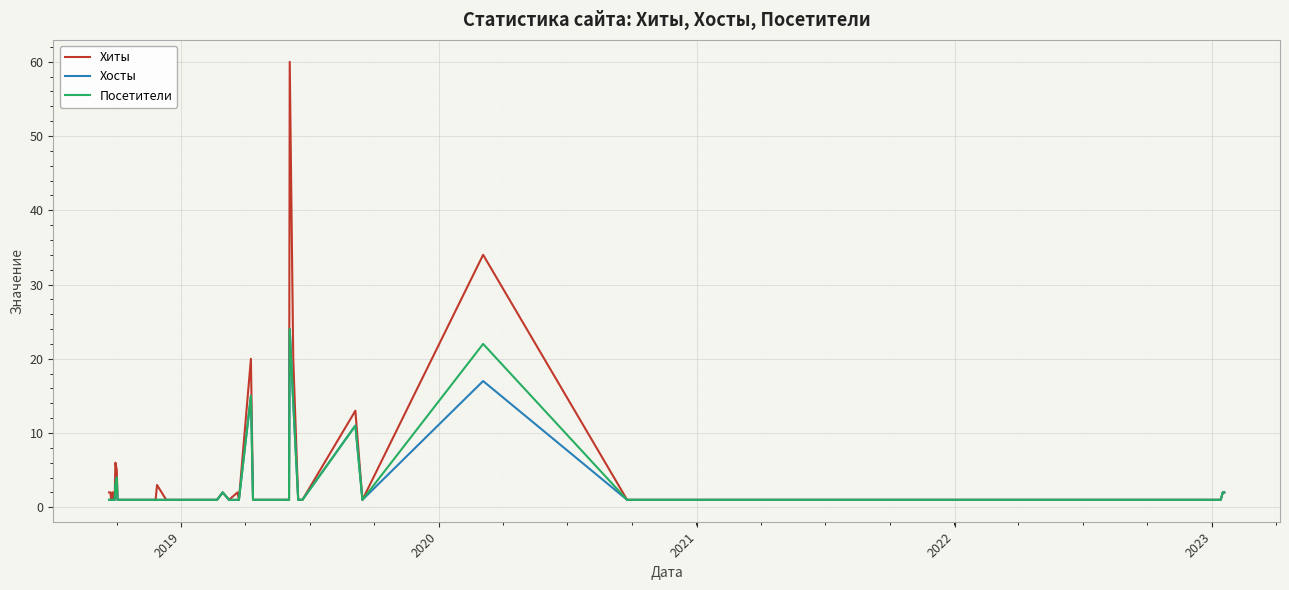

What is the average value of the Посетители series?

3